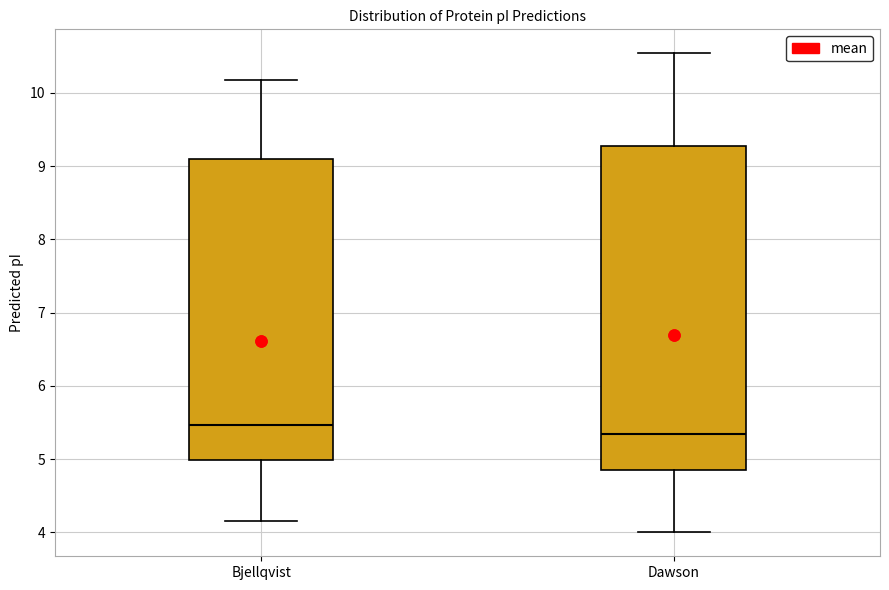

Comparing the boxes themselves (not the whiskers), which one is the tallest?

Dawson